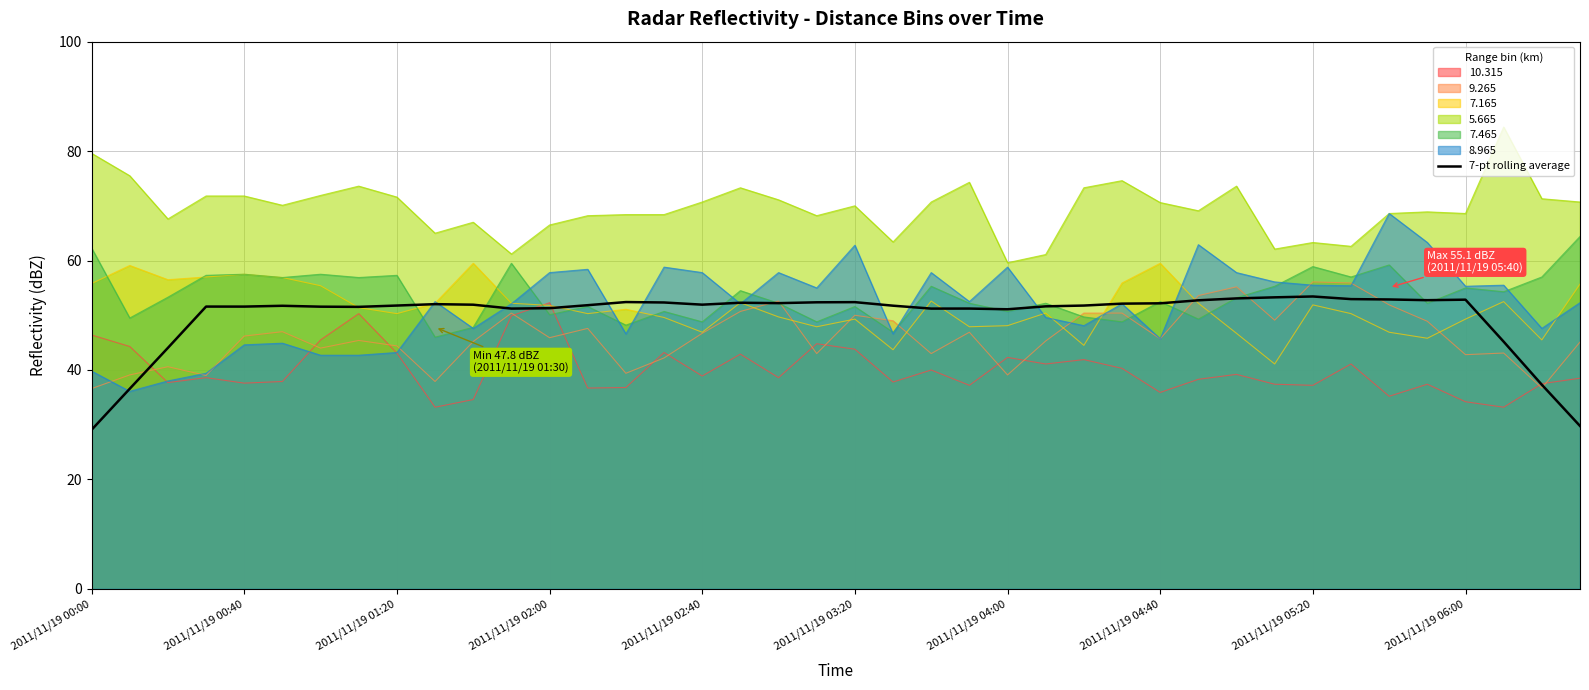

Which series has the largest range (max minus min)?

8.965